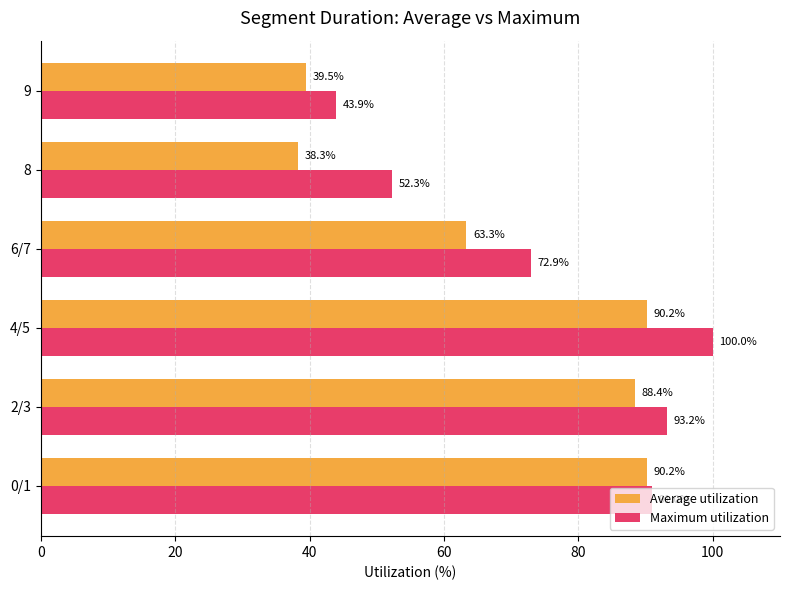

Which series has the largest total across all categories?

Maximum utilization